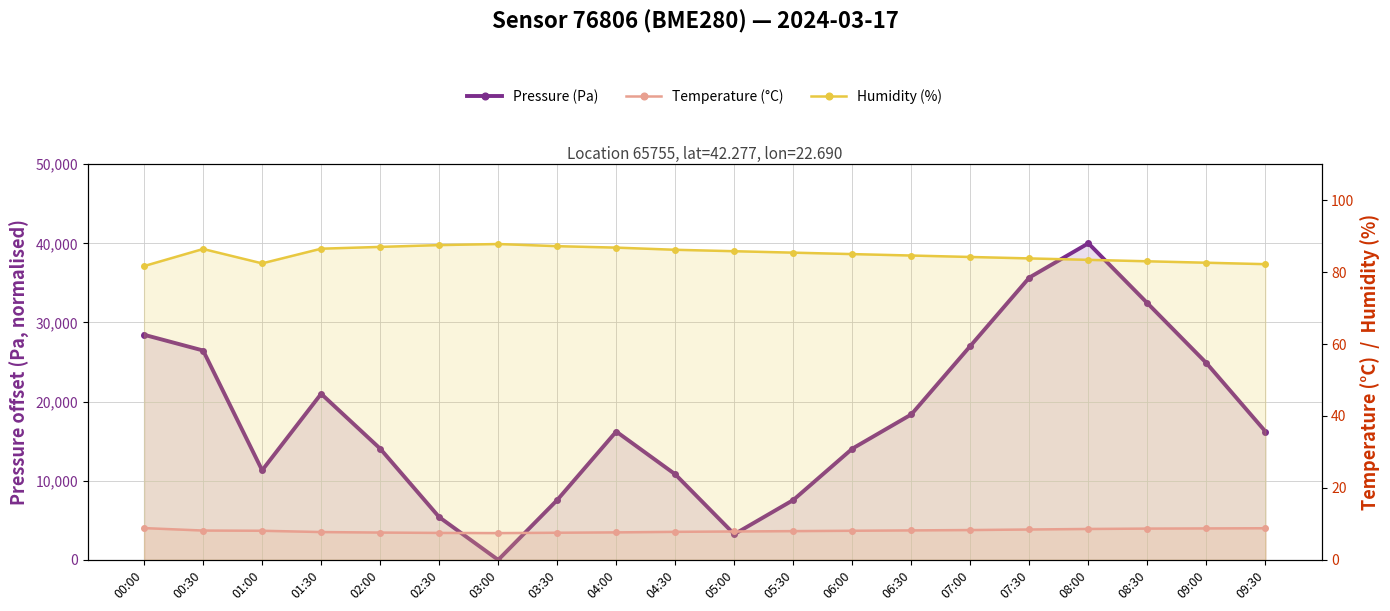

What is the sum of all Humidity (%) values?

1699.5